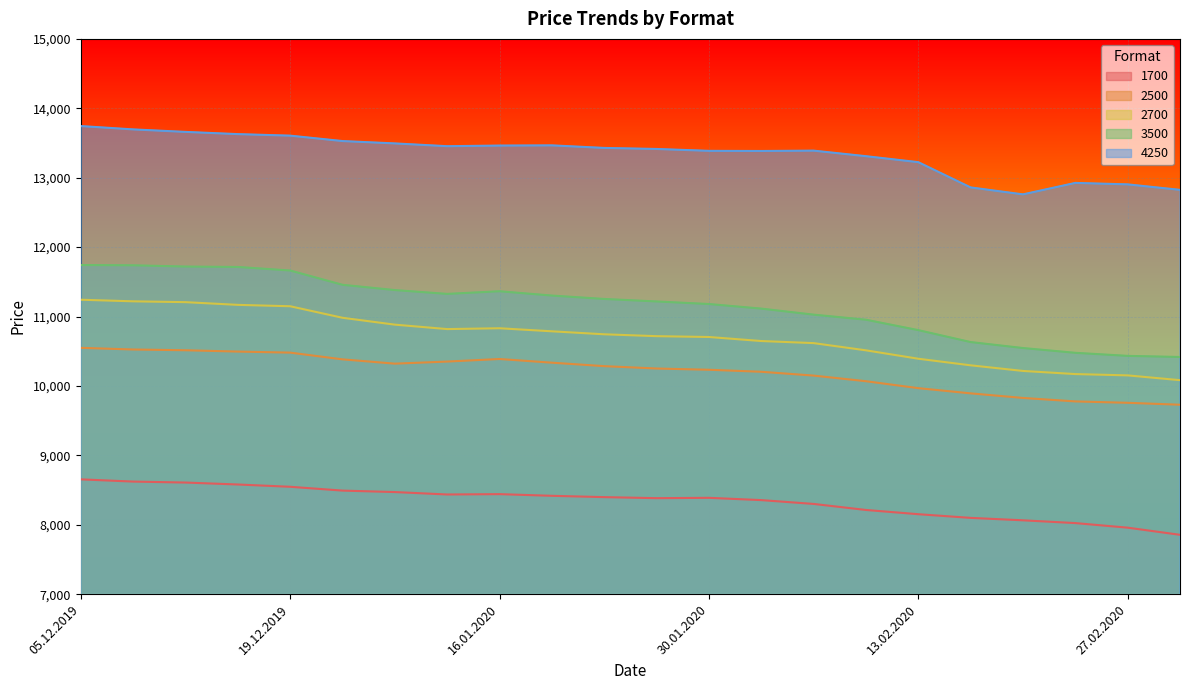

What position from the right is 10.12.2019?

21